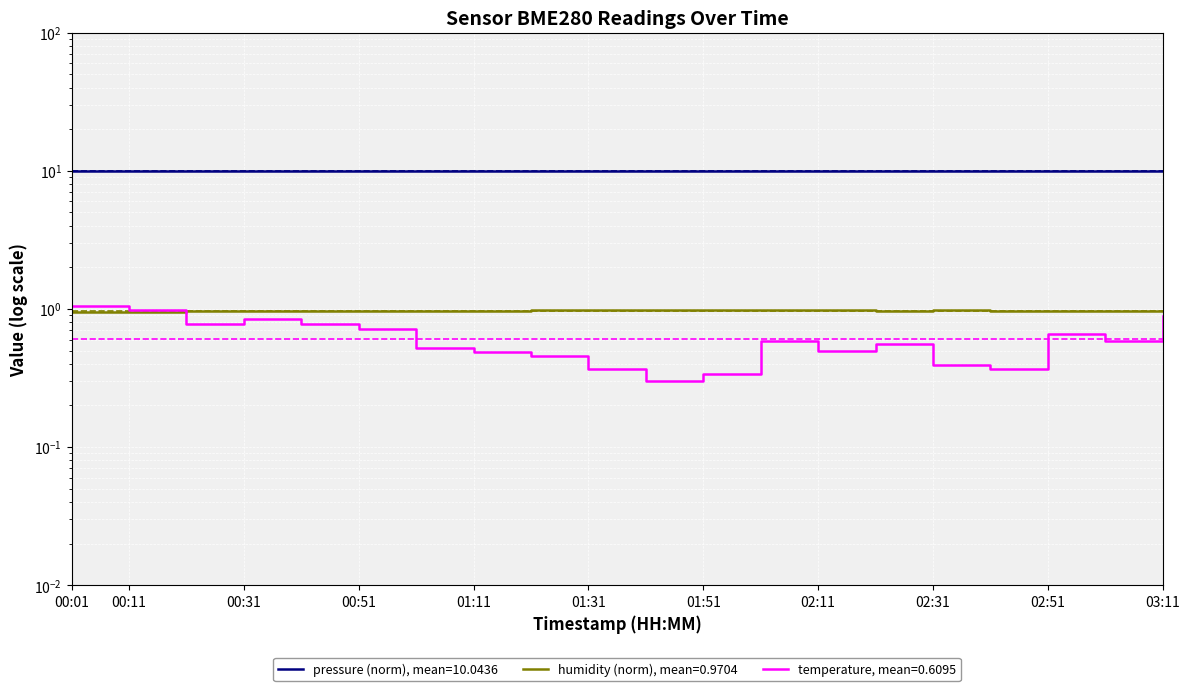

What is the average value of the temperature series?

0.6